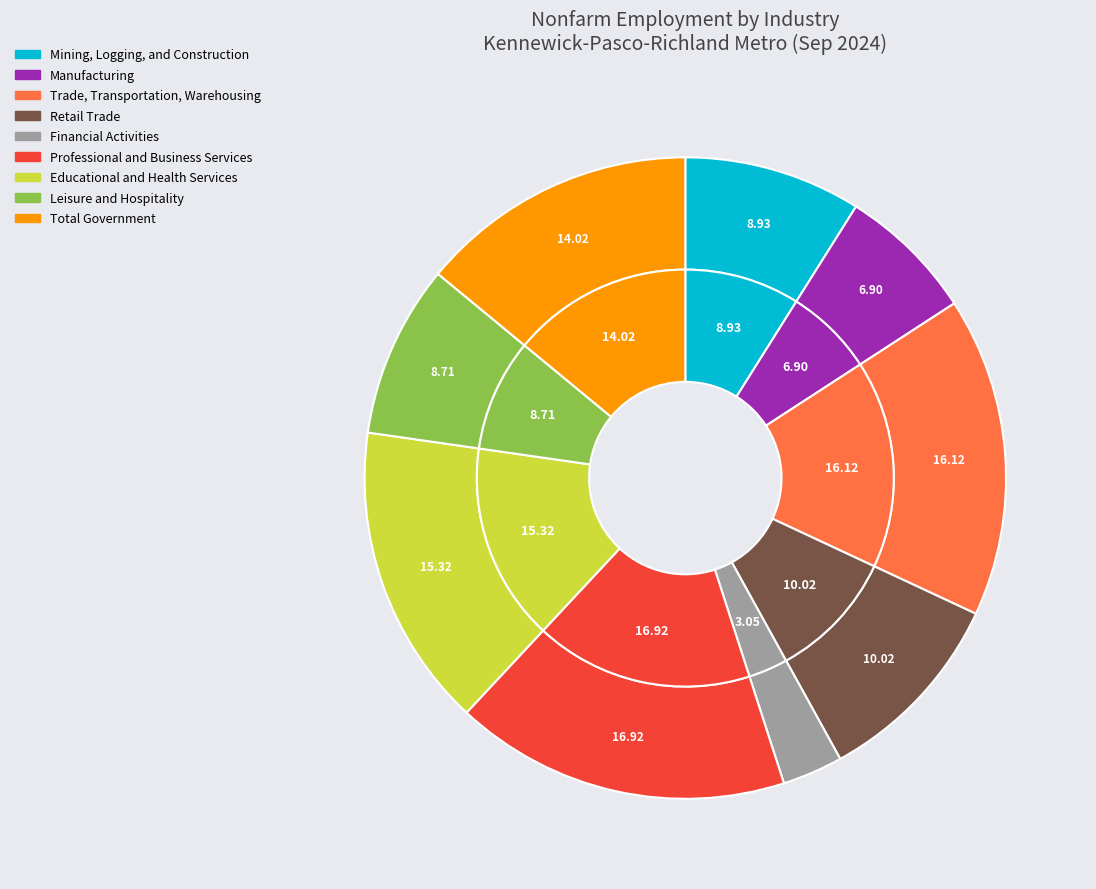

How many slices are in this pie chart?

9